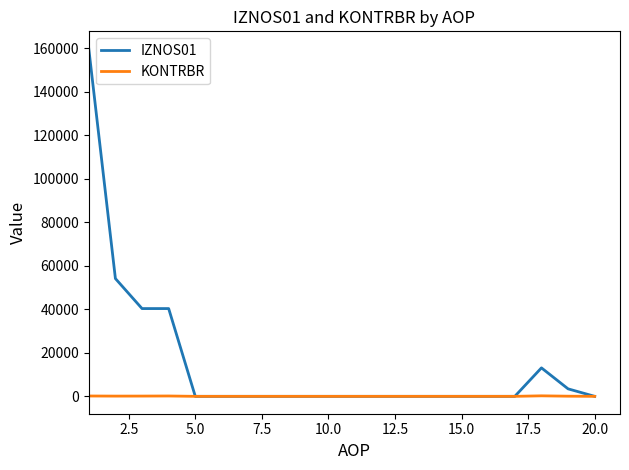

Which series has the largest total across all categories?

IZNOS01